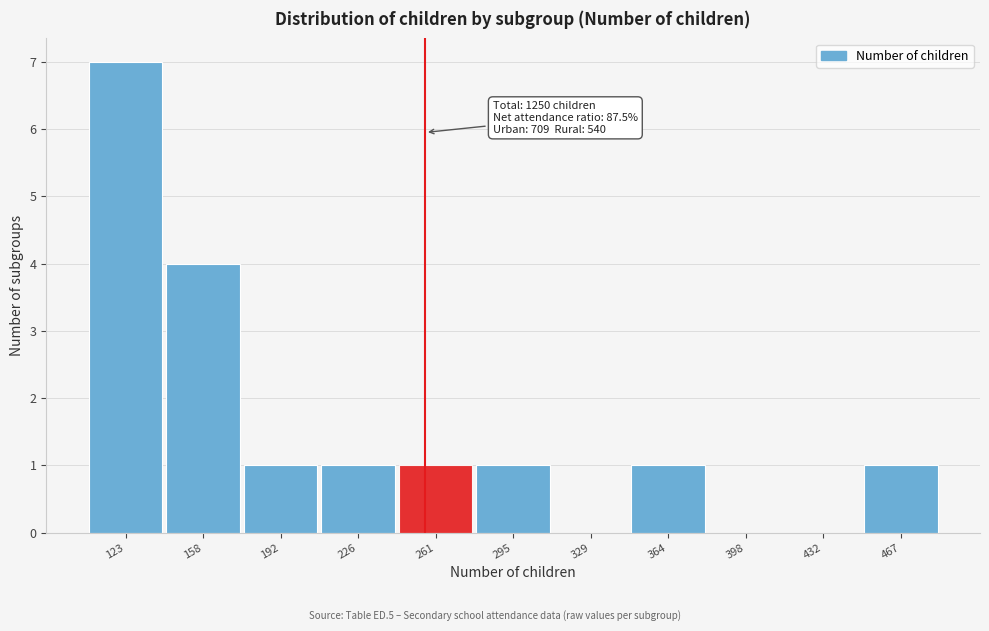

Which range on the x-axis has the tallest bar?

105 to 140